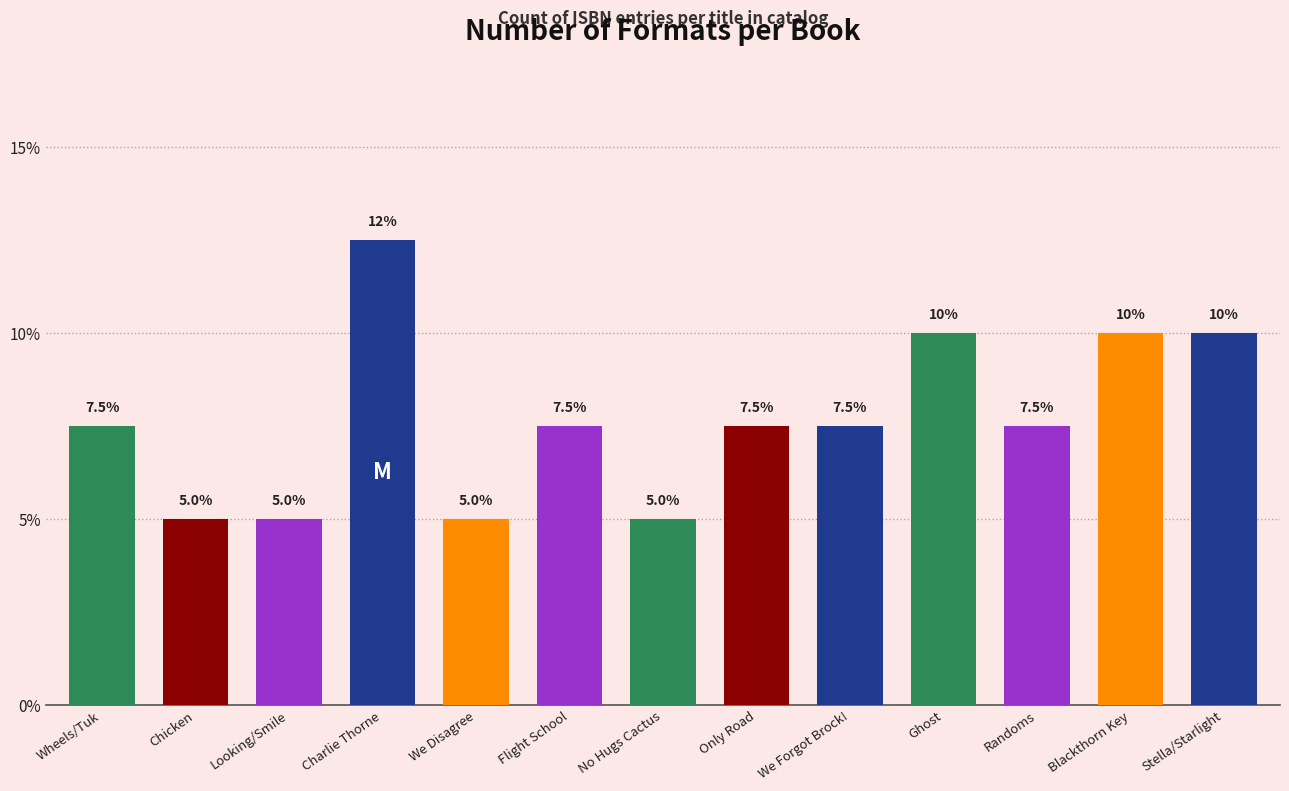

The chart shows a value of 7.5 at We Forgot Brock!. True or false?

True